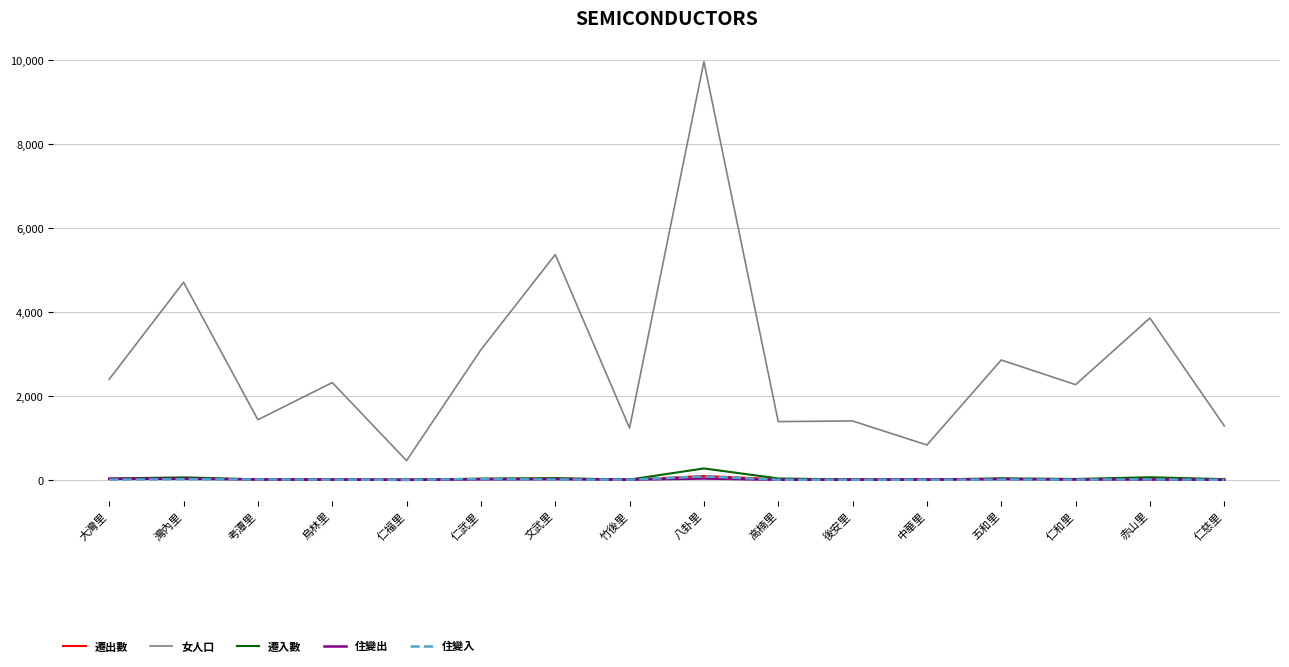

At which category is the sum across all series the highest?

八卦里